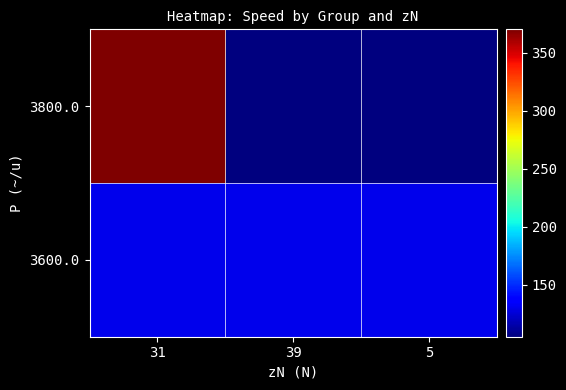

Reading right to left, transcribe all the data shown in this chart.

3800.0: 5=105	39=105	31=370
3600.0: 5=130	39=130	31=130